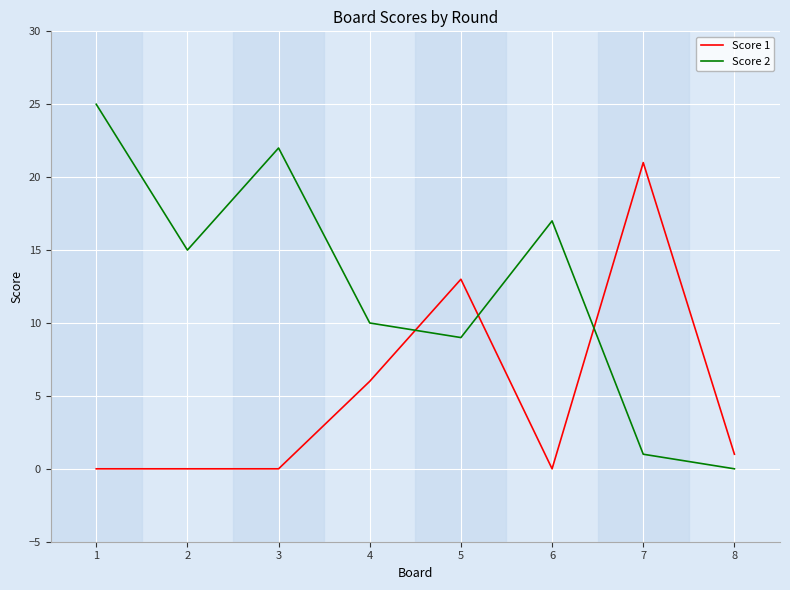

How many distinct data groups are displayed?

2